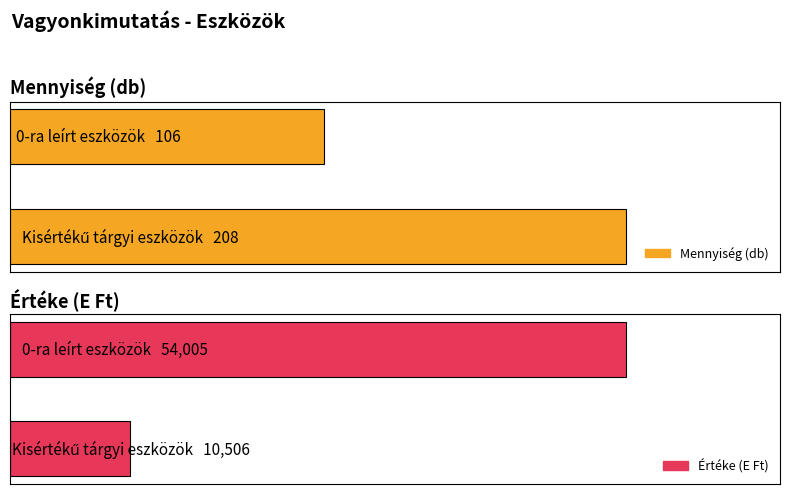

What is the approximate value of Mennyiség (db) at Kisértékű tárgyi eszközök, to the nearest 50?

200